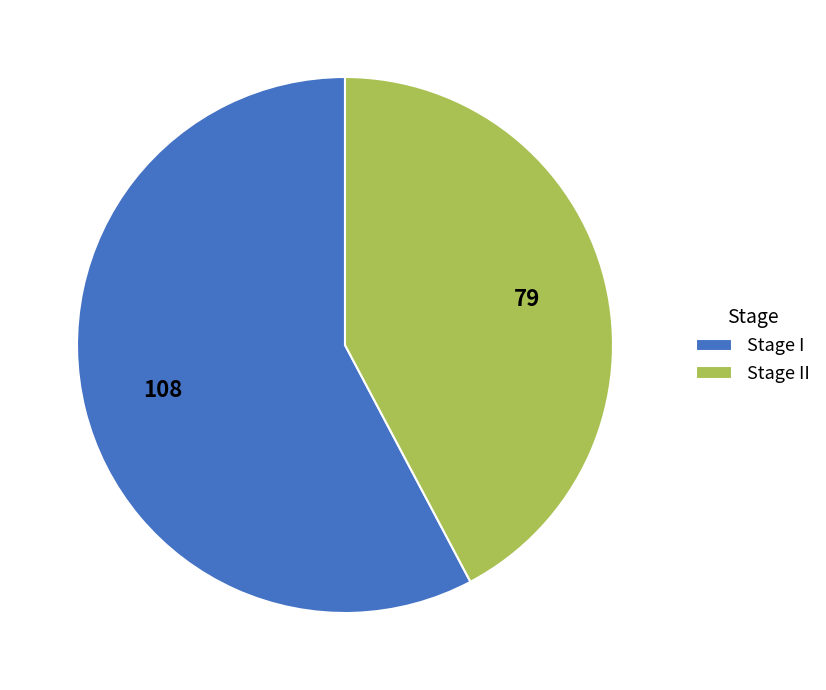

Which slice represents more than half of the pie?

Stage I